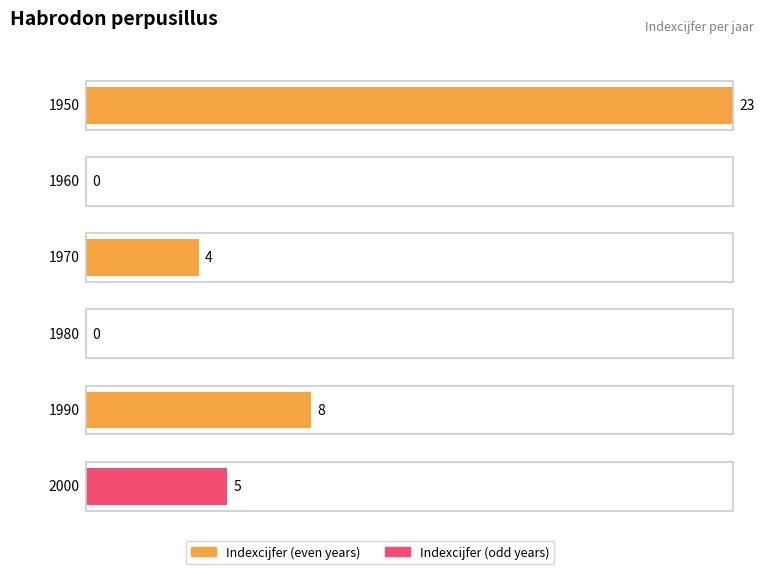

Are the bars horizontal?

Yes